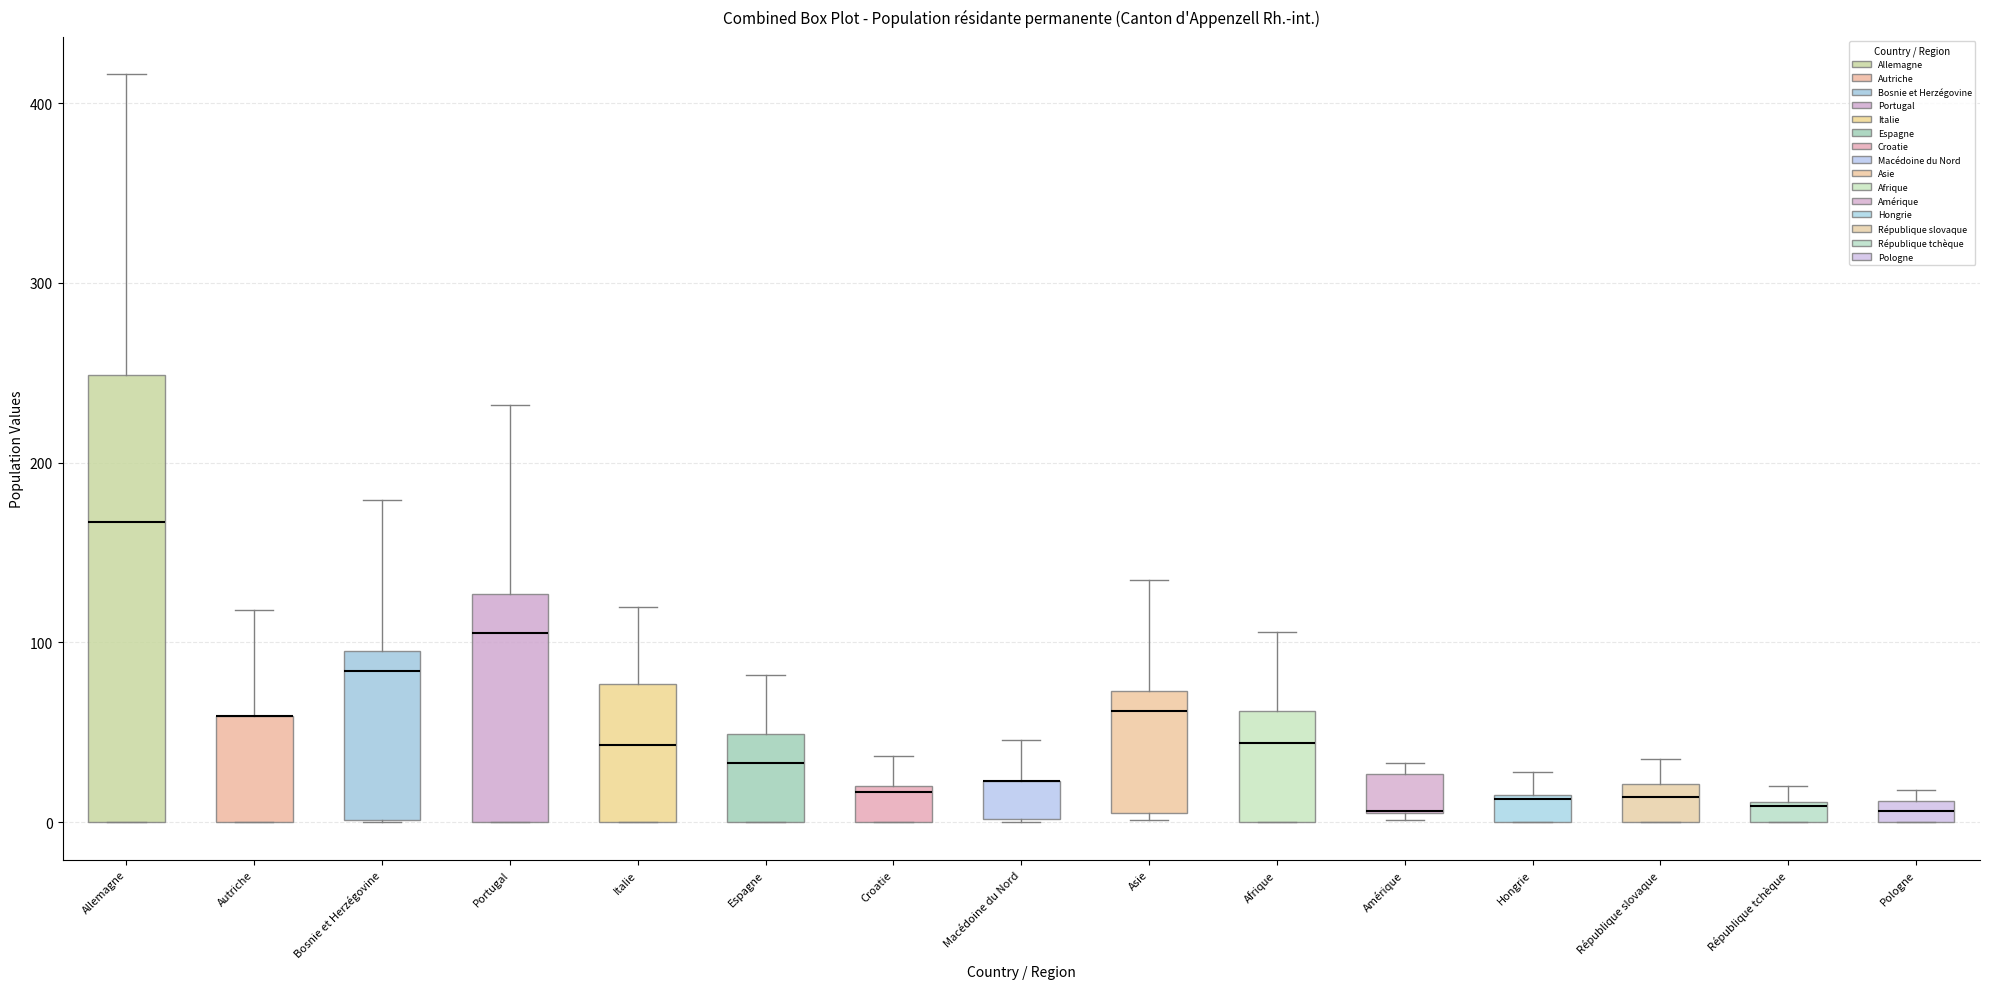

Comparing the boxes themselves (not the whiskers), which one is the tallest?

Allemagne